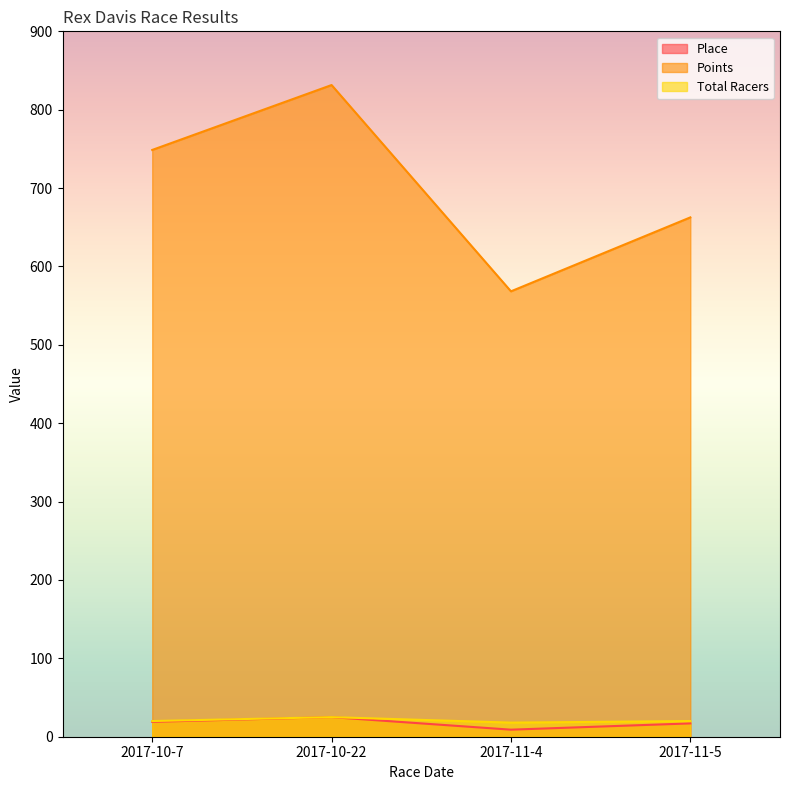

What is the sum of the Total Racers values at 2017-11-4 and 2017-10-22?

43.0